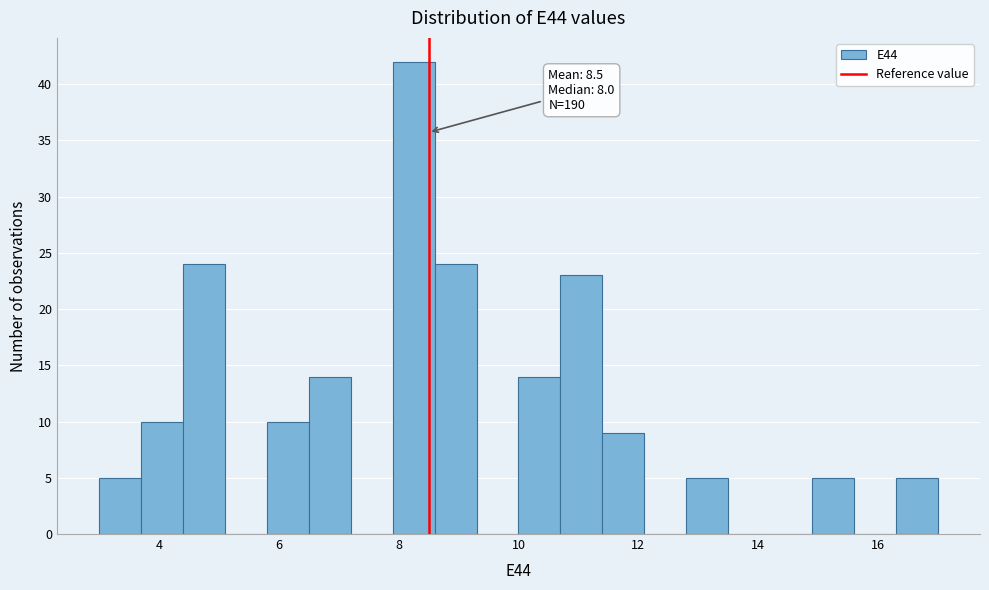

Read against the x-axis, roughly where is the centre of the tallest bar?

8.2